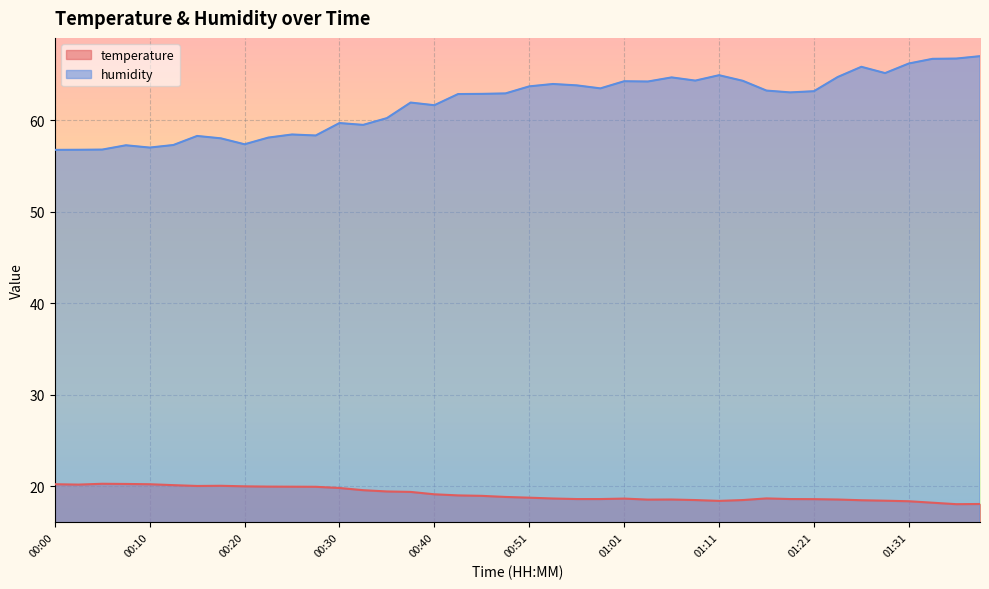

What is the label of the 35th point from the left?

01:26